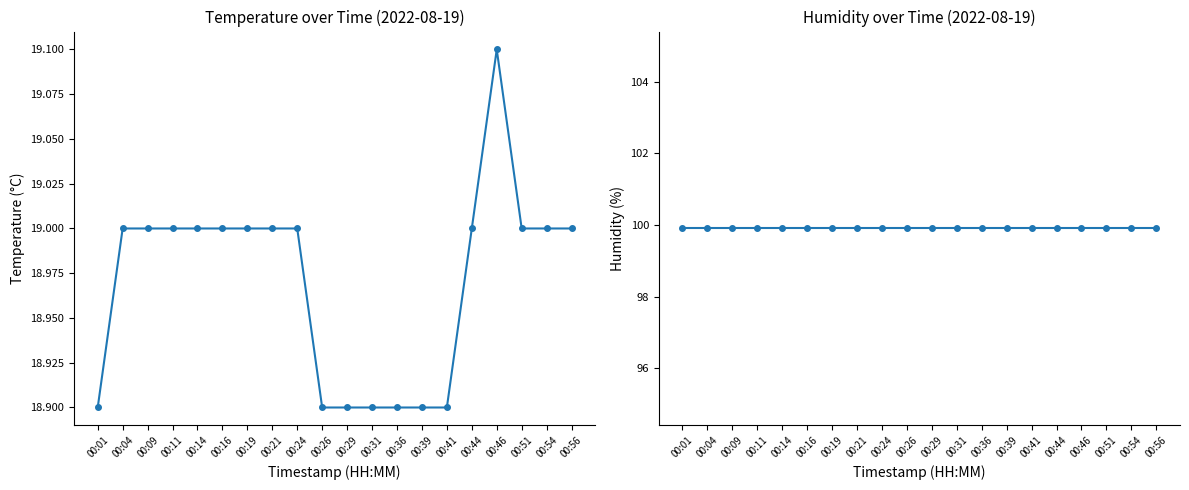

What is the value of the temperature point at the 2nd from the left?

19.0